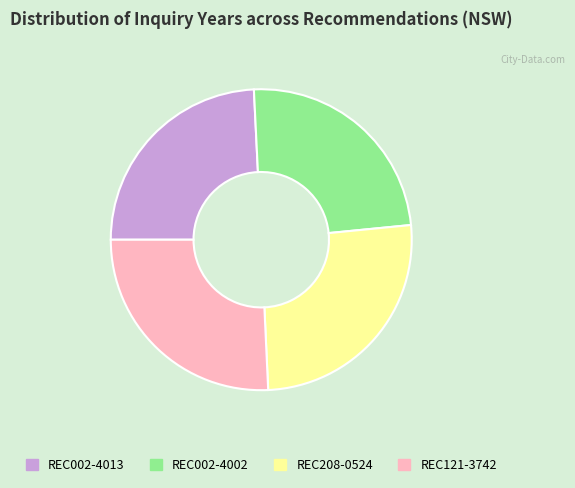

What is the ratio of the value at REC002-4002 to the value at REC208-0524?

0.9